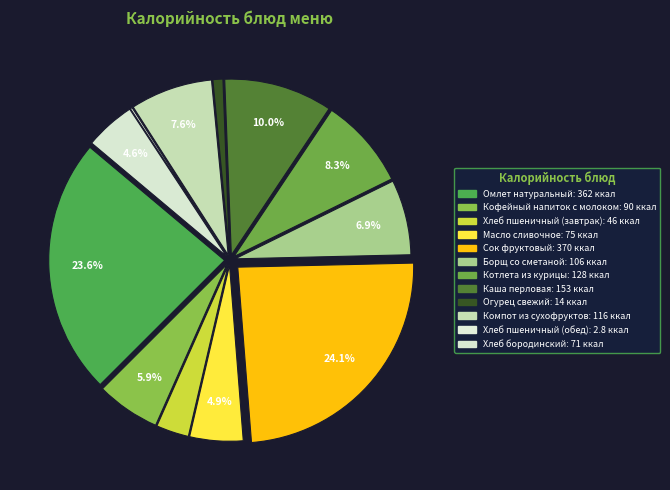

Is it true that Омлет натуральный is 10% of the pie?

False